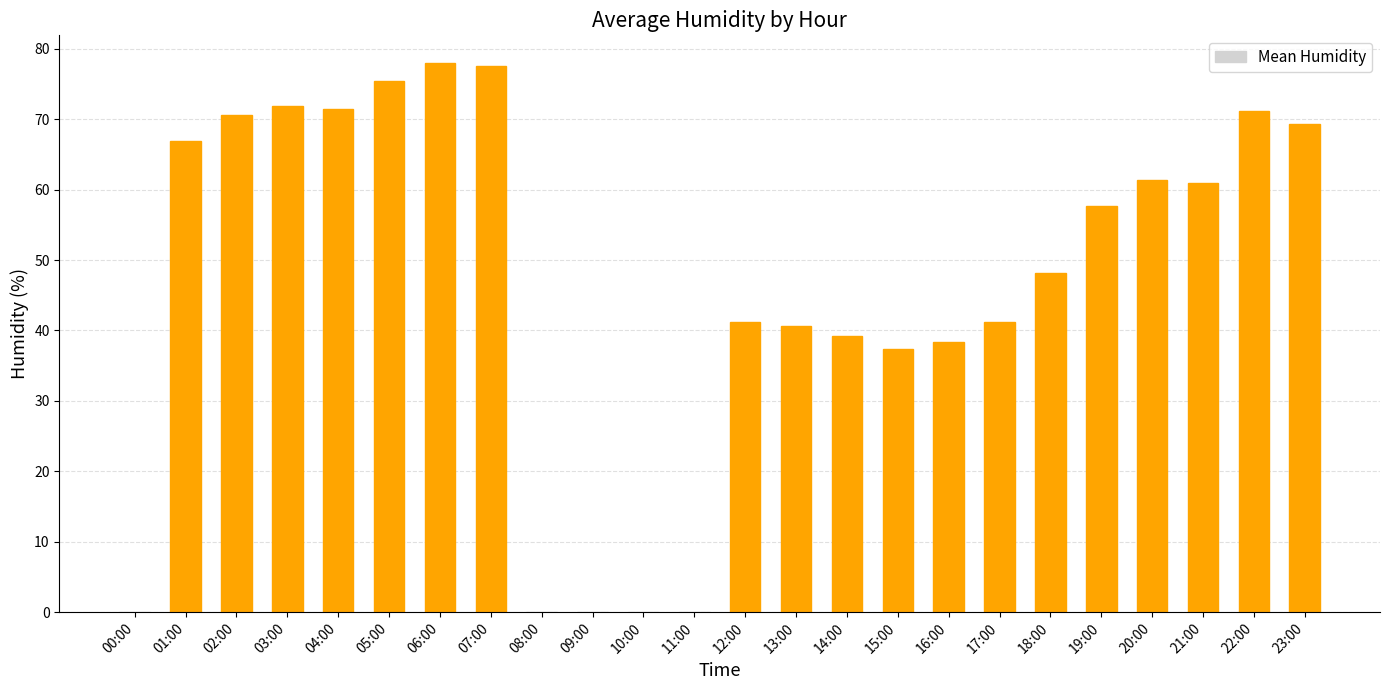

Does the chart contain stacked bars?

No